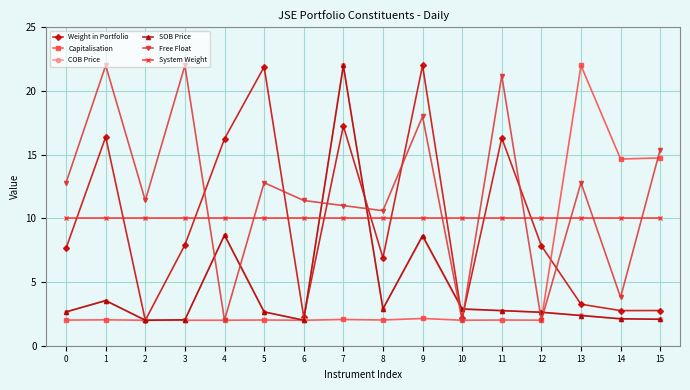

Which series has the largest total across all categories?

Free Float